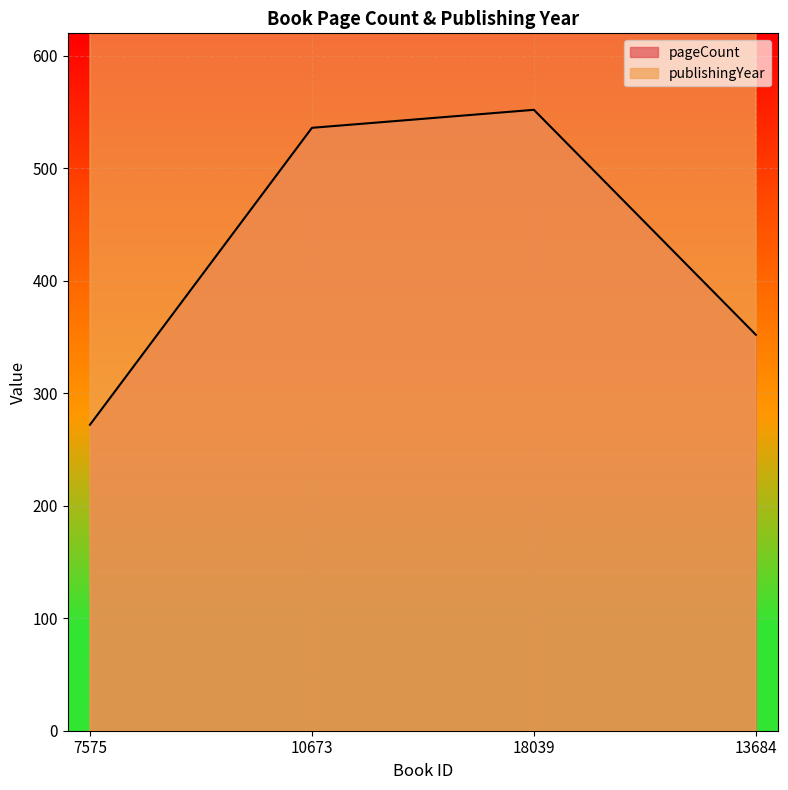

Where does the pageCount series first go above 536?

18039